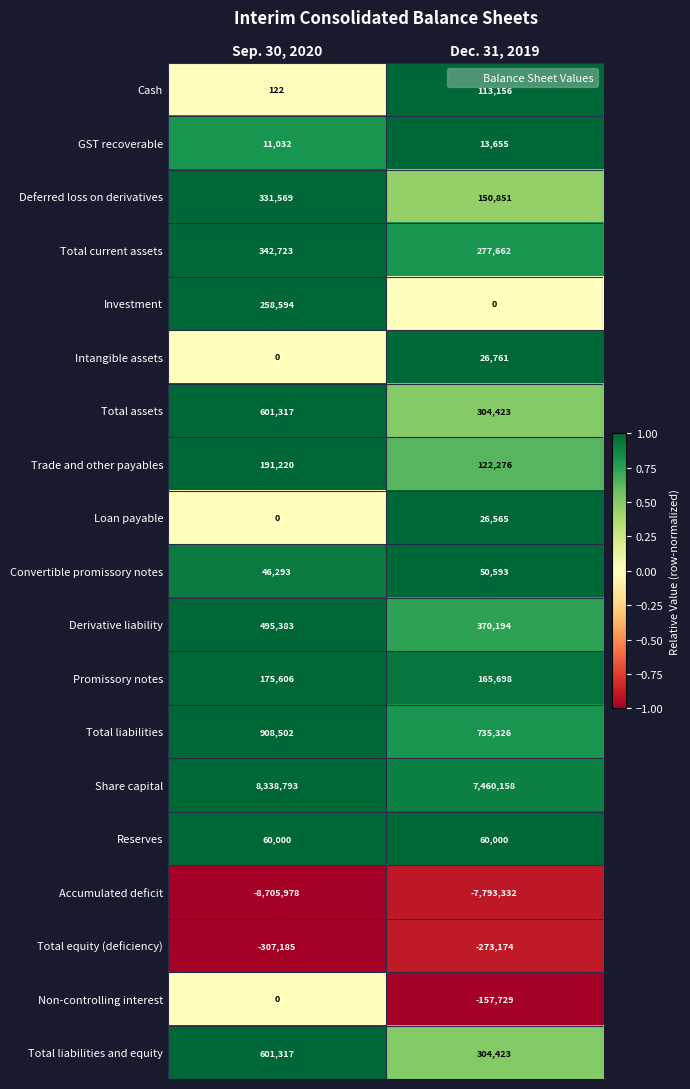

What is the average value of the Deferred loss on derivatives series?

241210